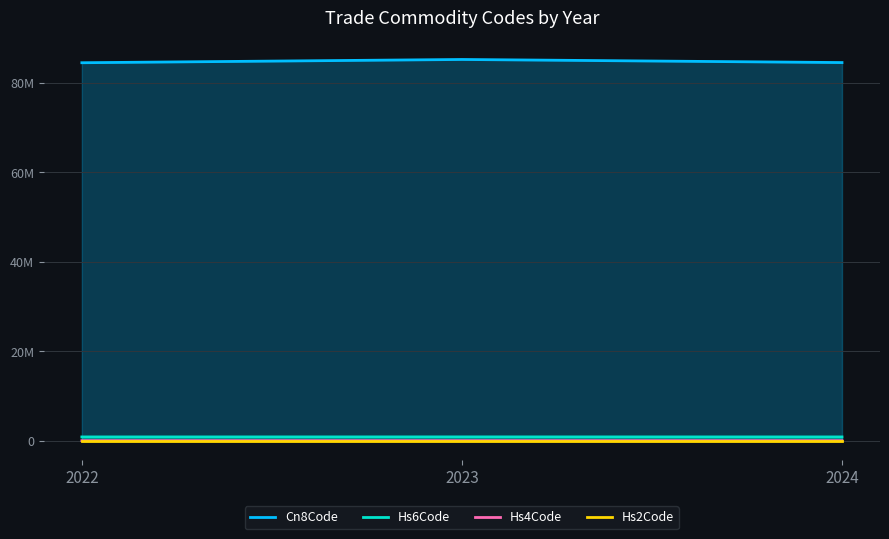

True or false: years and Hs6Code cross at least once.

False